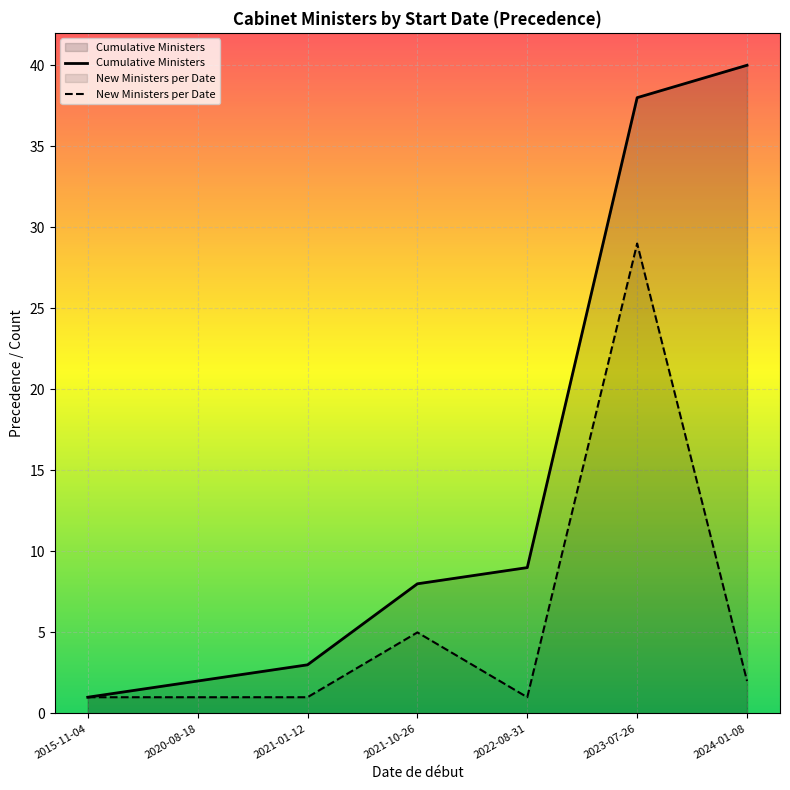

Which category has the lowest value across all series?

2015-11-04